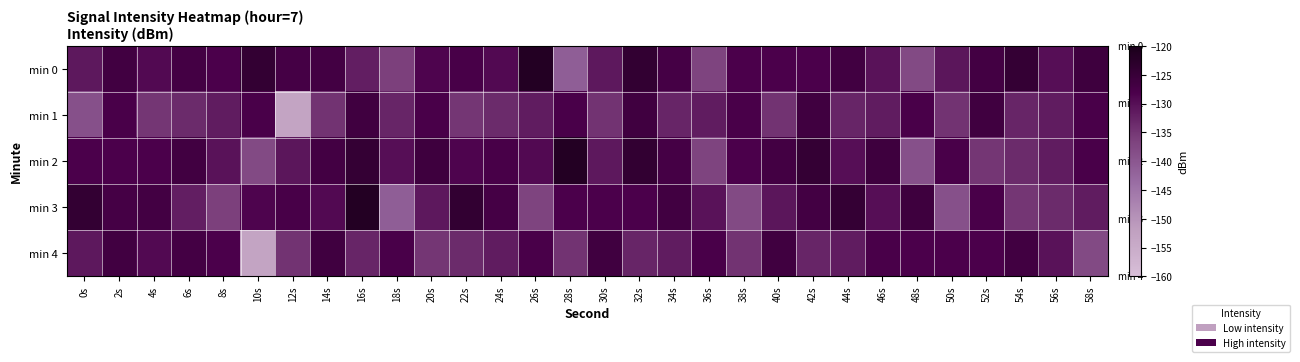

Which category has the lowest value across all series?

12s